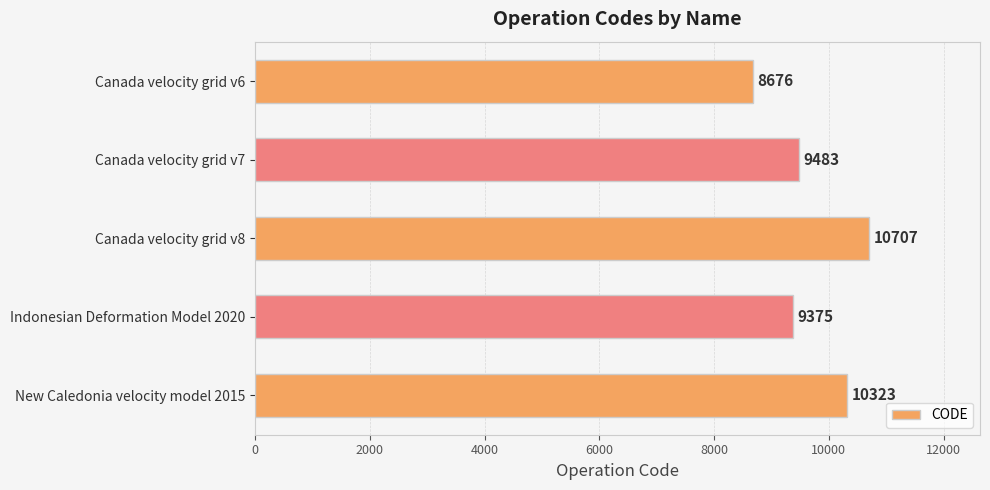

Approximately how many times larger is the value at Canada velocity grid v8 compared to Indonesian Deformation Model 2020?

1.1